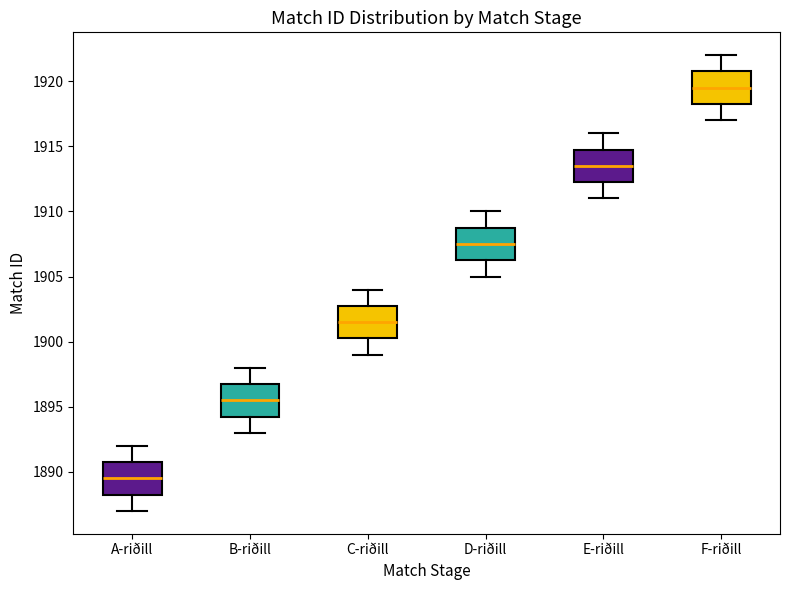

Reading left to right, transcribe this box plot: for each box, give where its median line is, the range the box spans, and where its two whiskers end, as read against the y-axis. The values are not printed on the chart, so give them approximately, as read against the axis.

A-riðill: median 1889.5, box 1888.5 to 1891.0, whiskers 1887.0 to 1892.0
B-riðill: median 1895.5, box 1894.5 to 1897.0, whiskers 1893.0 to 1898.0
C-riðill: median 1901.5, box 1900.5 to 1903.0, whiskers 1899.0 to 1904.0
D-riðill: median 1907.5, box 1906.5 to 1909.0, whiskers 1905.0 to 1910.0
E-riðill: median 1913.5, box 1912.5 to 1915.0, whiskers 1911.0 to 1916.0
F-riðill: median 1919.5, box 1918.5 to 1921.0, whiskers 1917.0 to 1922.0